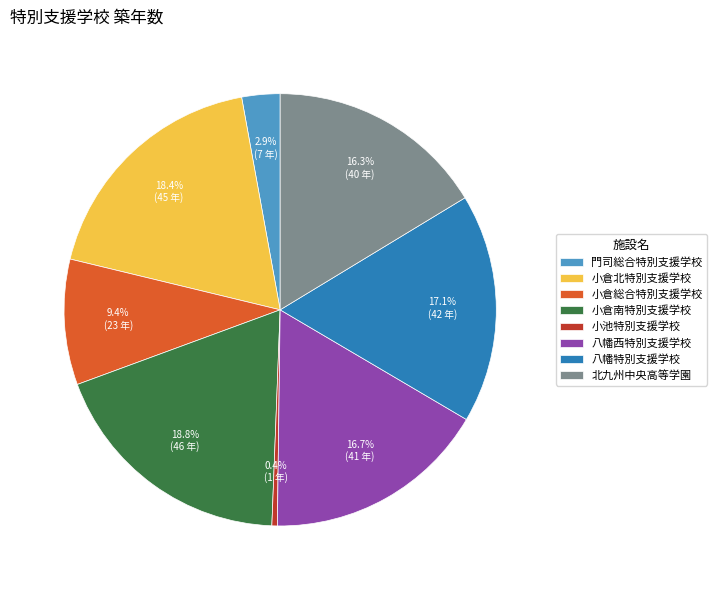

Which category has the smallest portion of the pie?

小池特別支援学校